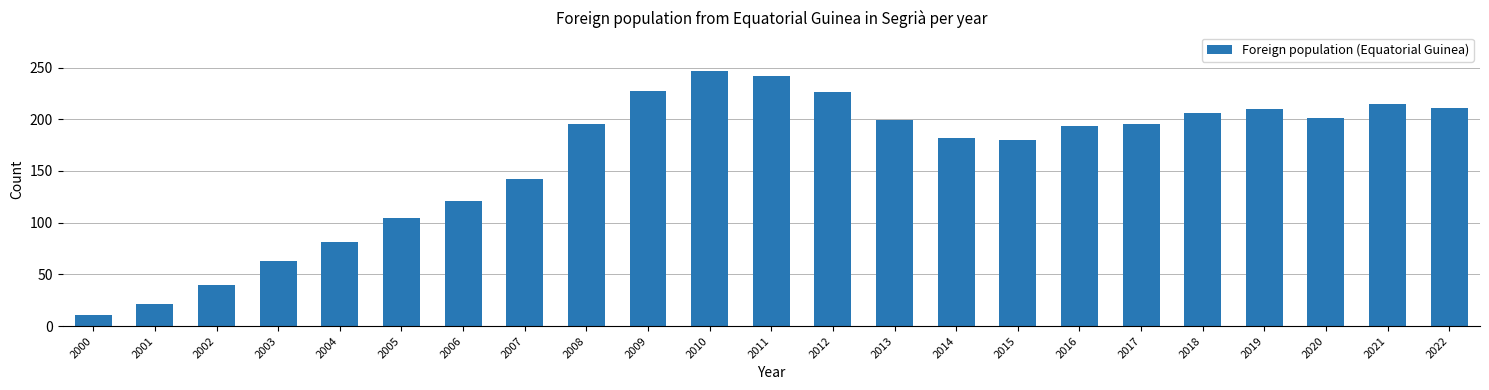

What is the sum of the values at 2003 and 2005?

168